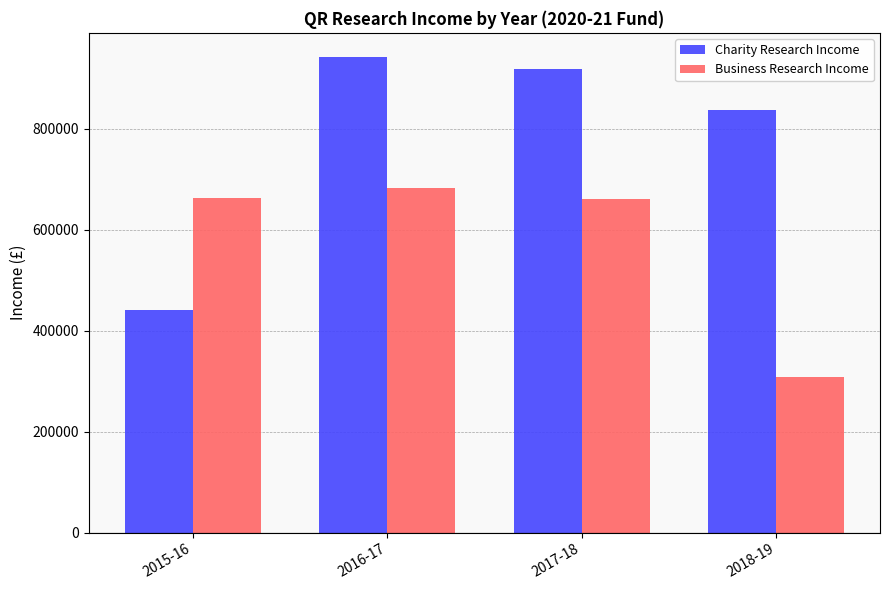

How many bars are there in each group?

2